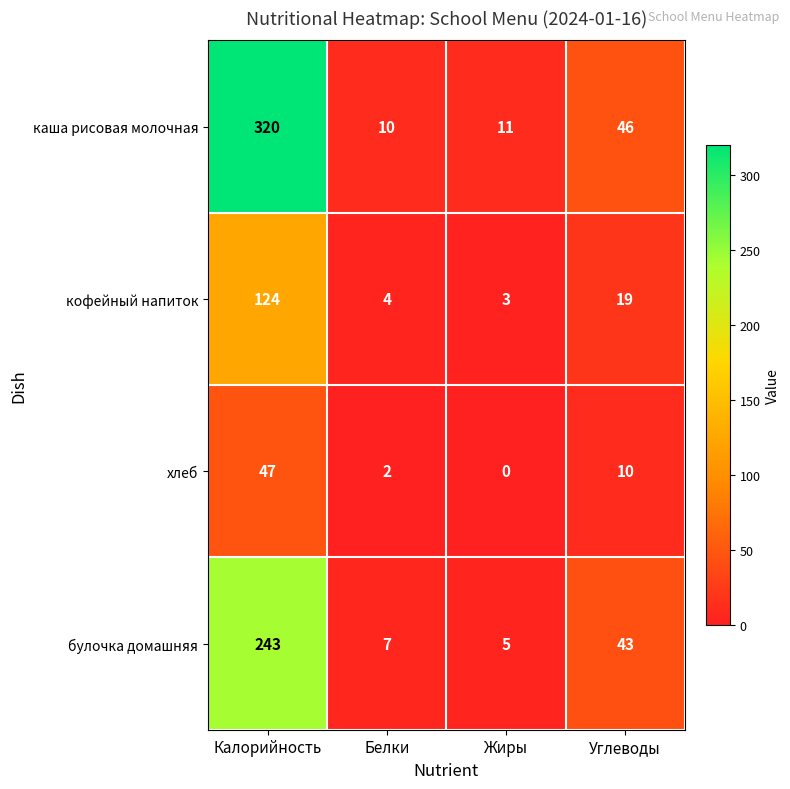

Rank the series at Углеводы from lowest to highest value.

хлеб, кофейный напиток, булочка домашняя, каша рисовая молочная